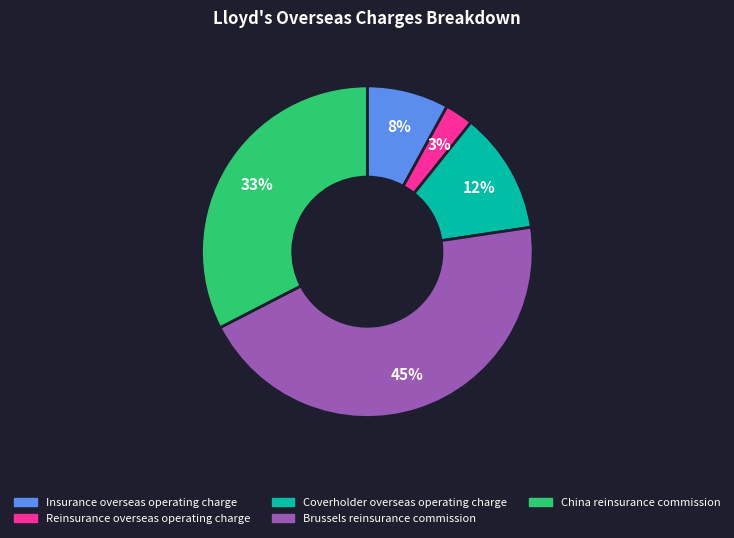

Combined, do Reinsurance overseas operating charge and China reinsurance commission account for over 50%?

No